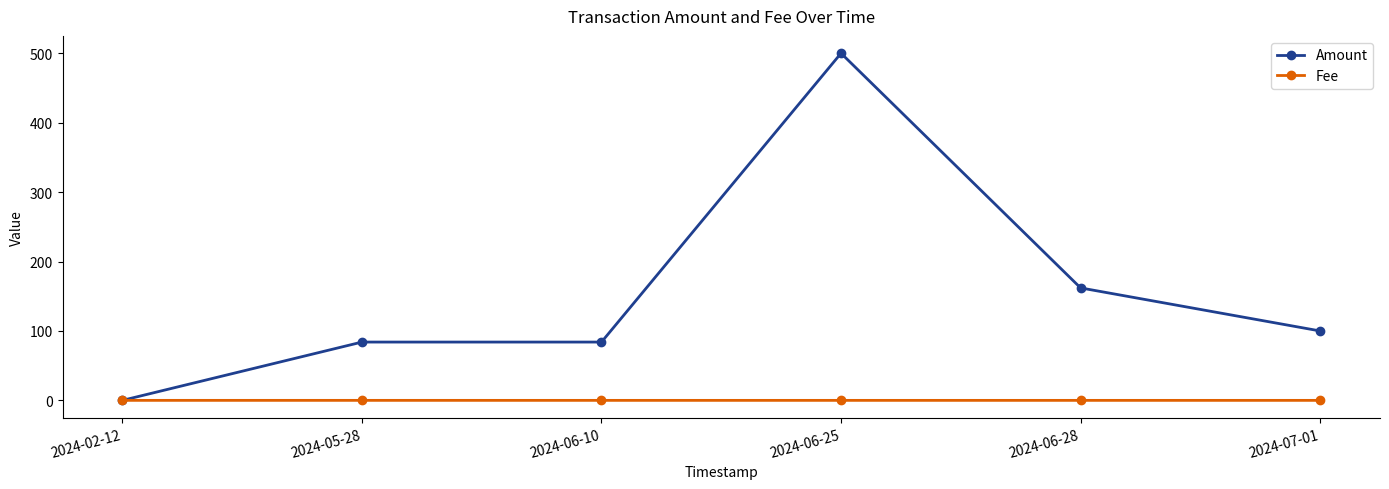

The Fee series shows 0.0 at 2024-07-01. True or false?

True